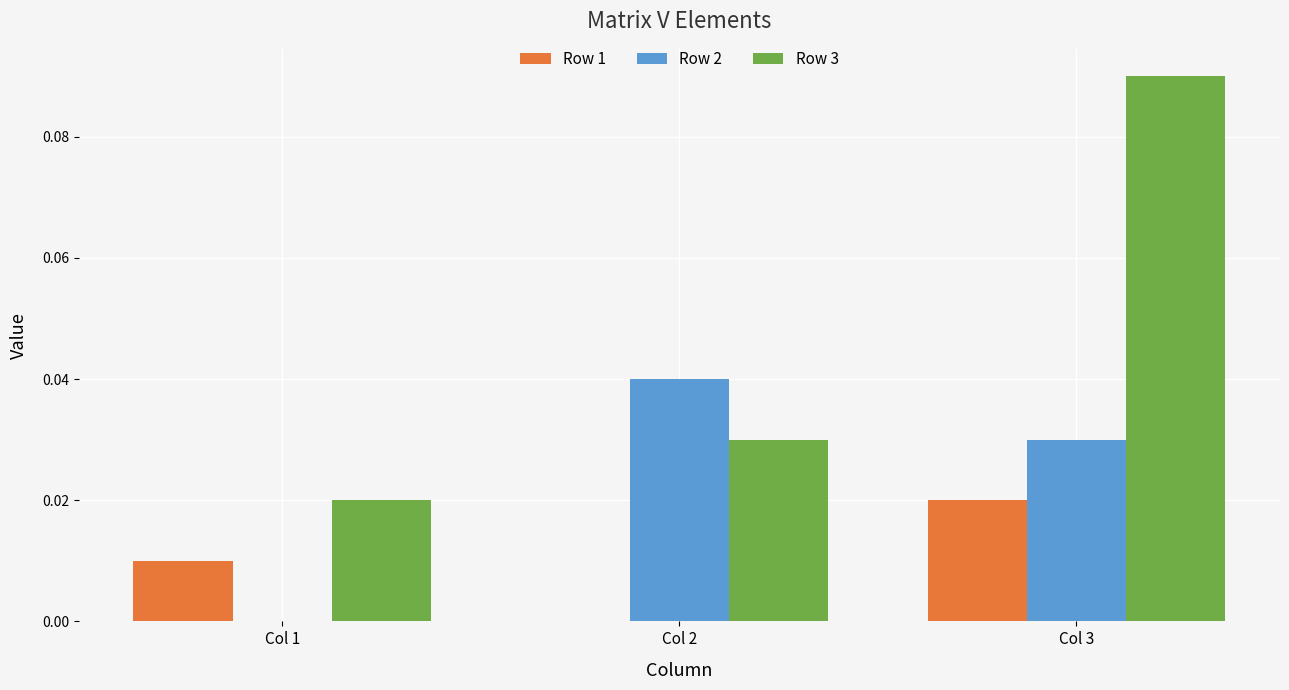

How many groups of bars are there?

3